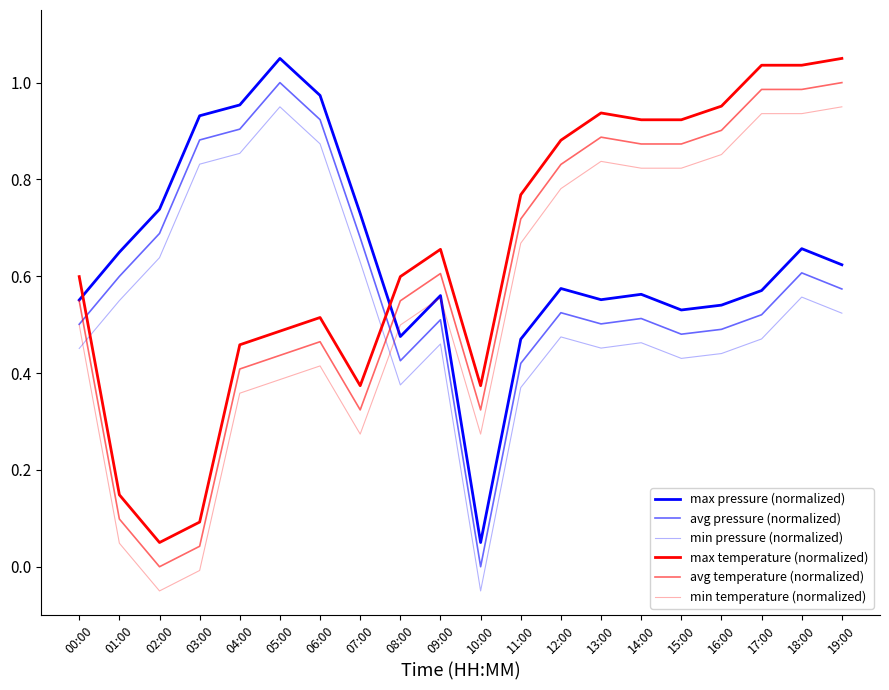

Which category has the lowest value in the avg temperature (normalized) series?

02:00